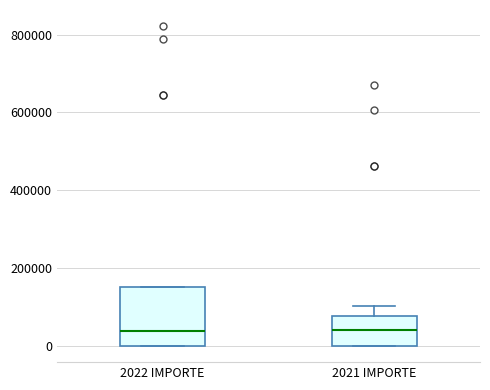

Where does the median line of the box for 2021 IMPORTE sit on the y-axis? The values are not printed on the chart, so give them approximately, as read against the axis.

40000